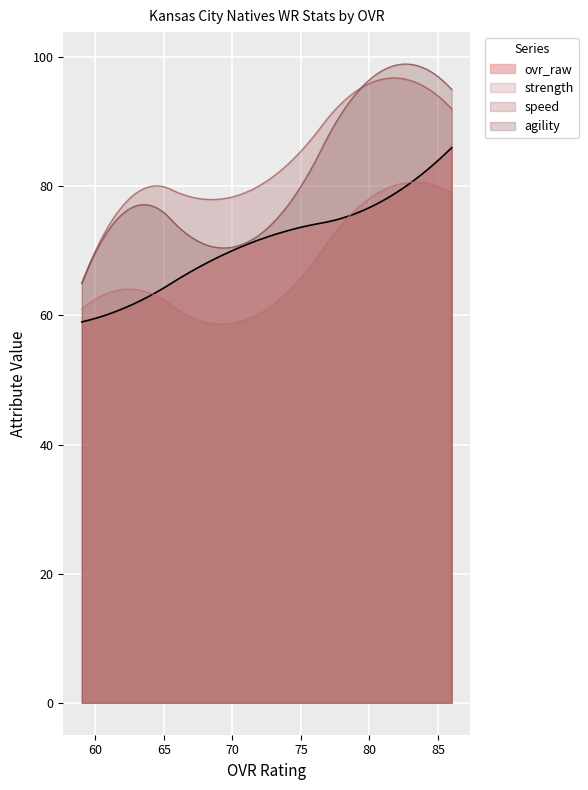

Rank the series by their maximum value, from highest to lowest.

agility, speed, ovr_raw, strength